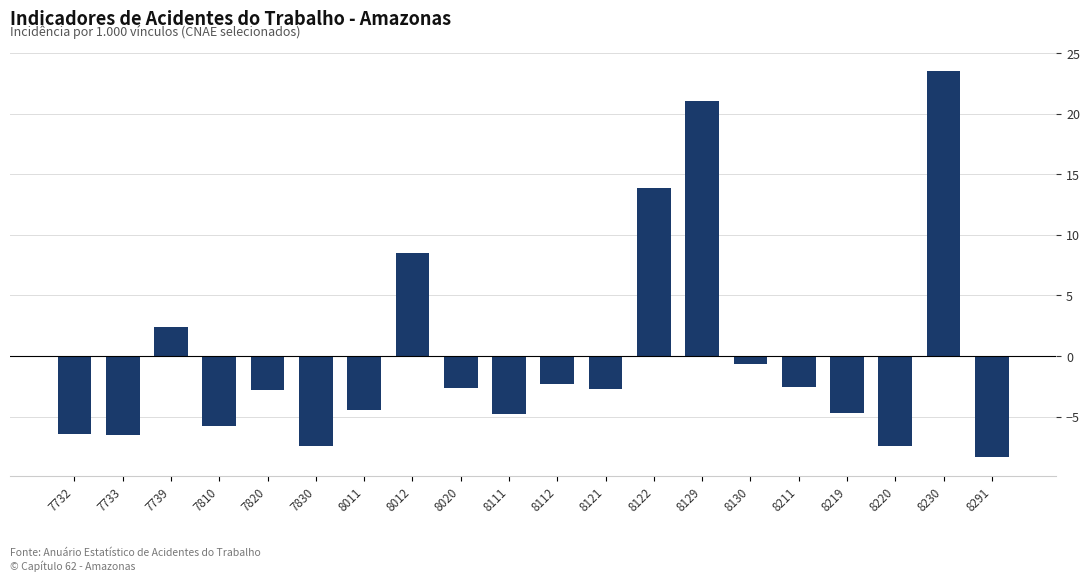

How many values are above zero?

5